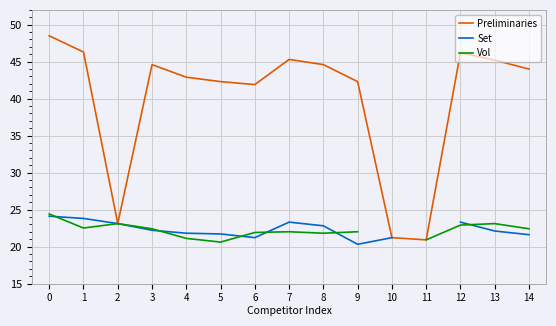

In Preliminaries, how many points are lower than both neighbors (excluding endpoints)?

3